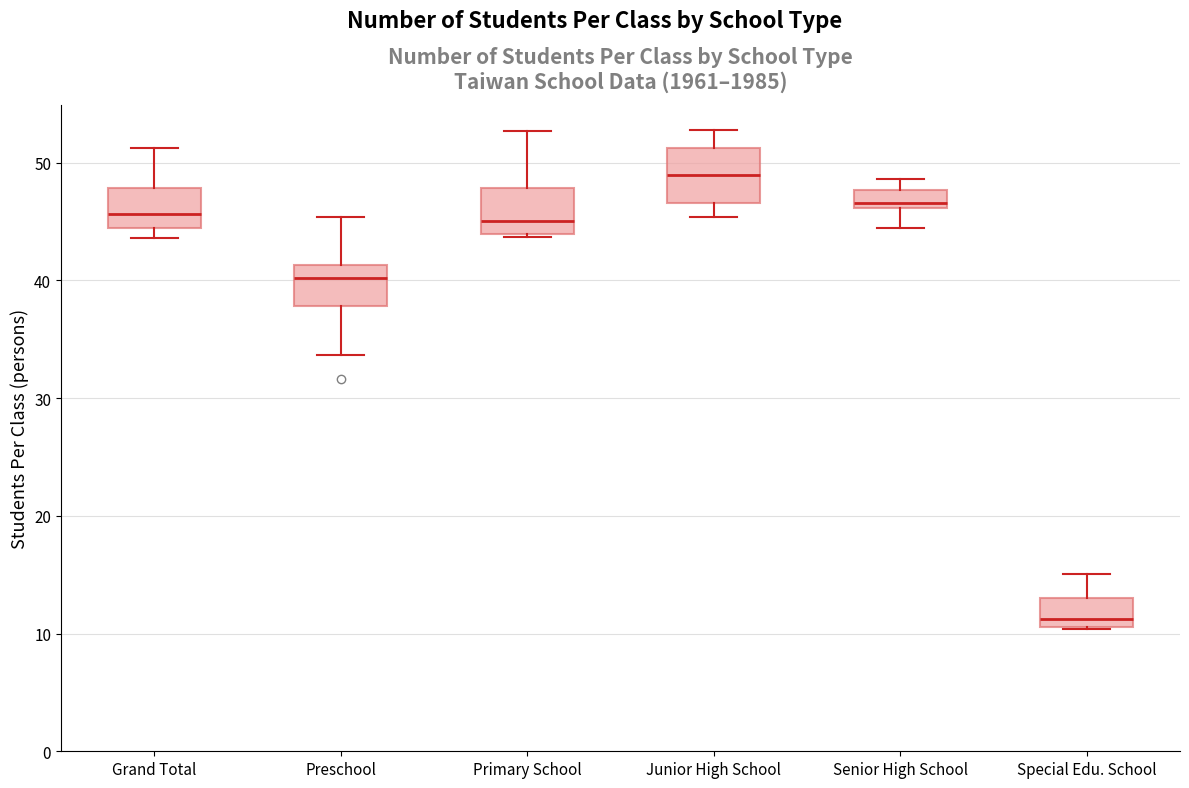

Where does the median line of the box for Grand Total sit on the y-axis? The values are not printed on the chart, so give them approximately, as read against the axis.

46